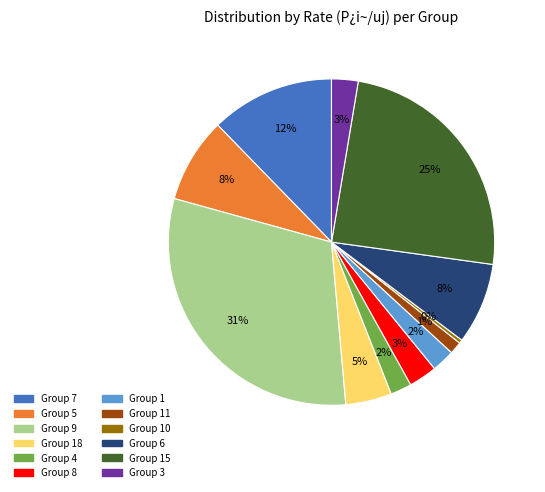

What percentage is the Group 8 slice, to the nearest percent?

3%